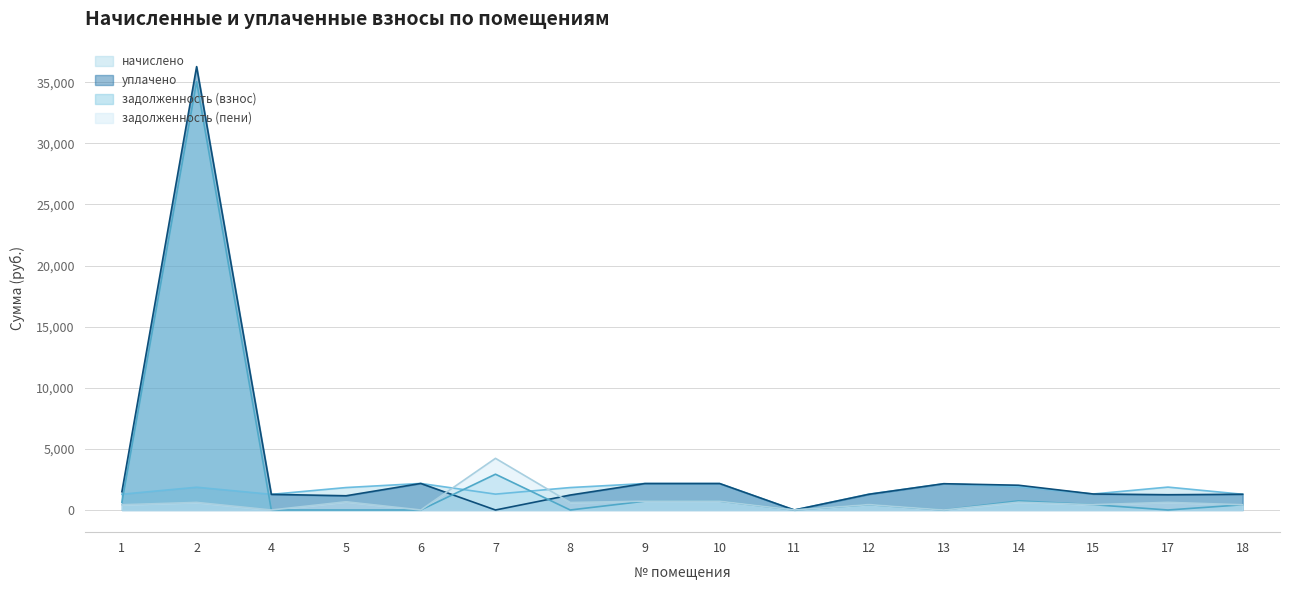

Is it true that задолженность (взнос) equals 24013.8 at 2?

False